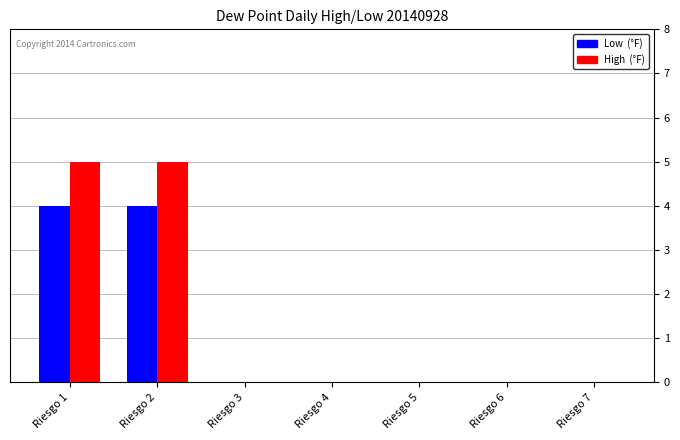

What is the total value across all series at Riesgo 1?

9